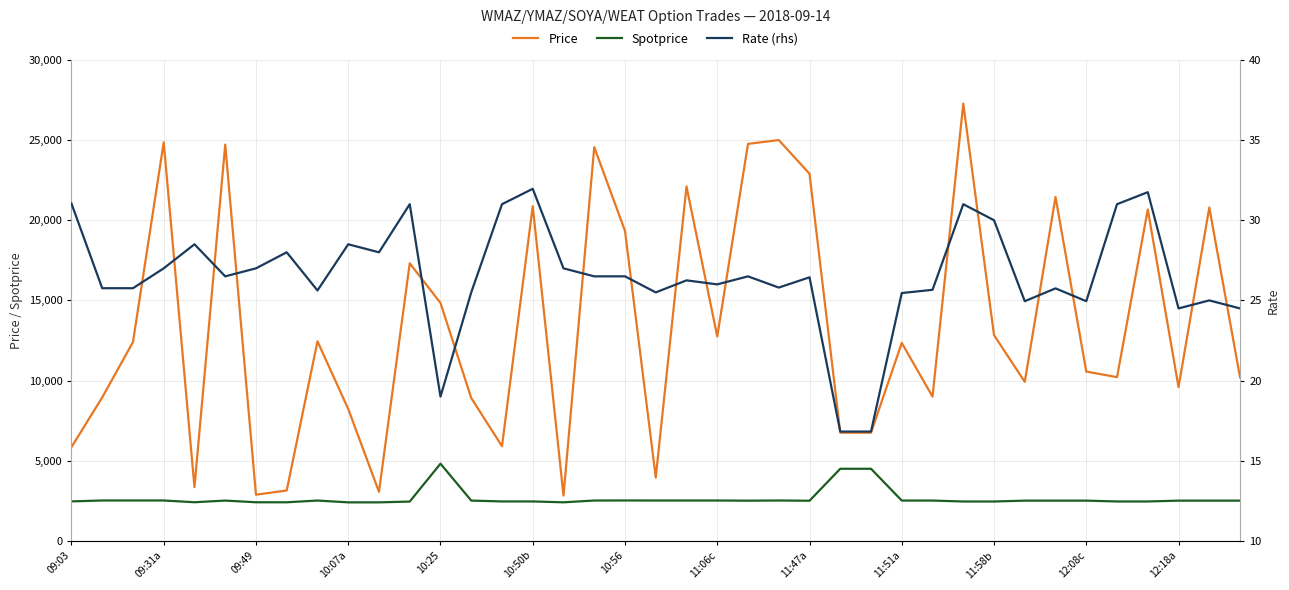

What is the difference between the highest and lowest values at 26?

6733.2